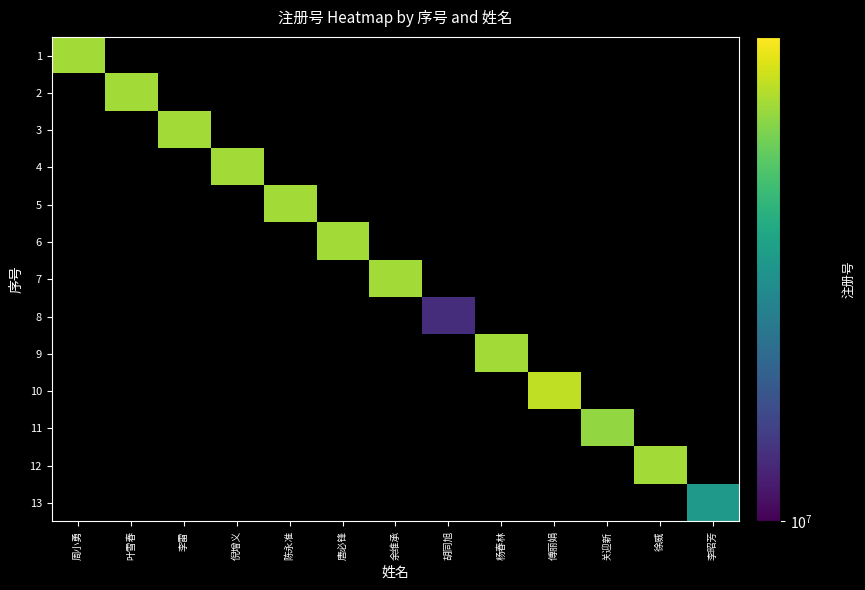

The 2 series shows 11165311.3 at 叶雪春. True or false?

False